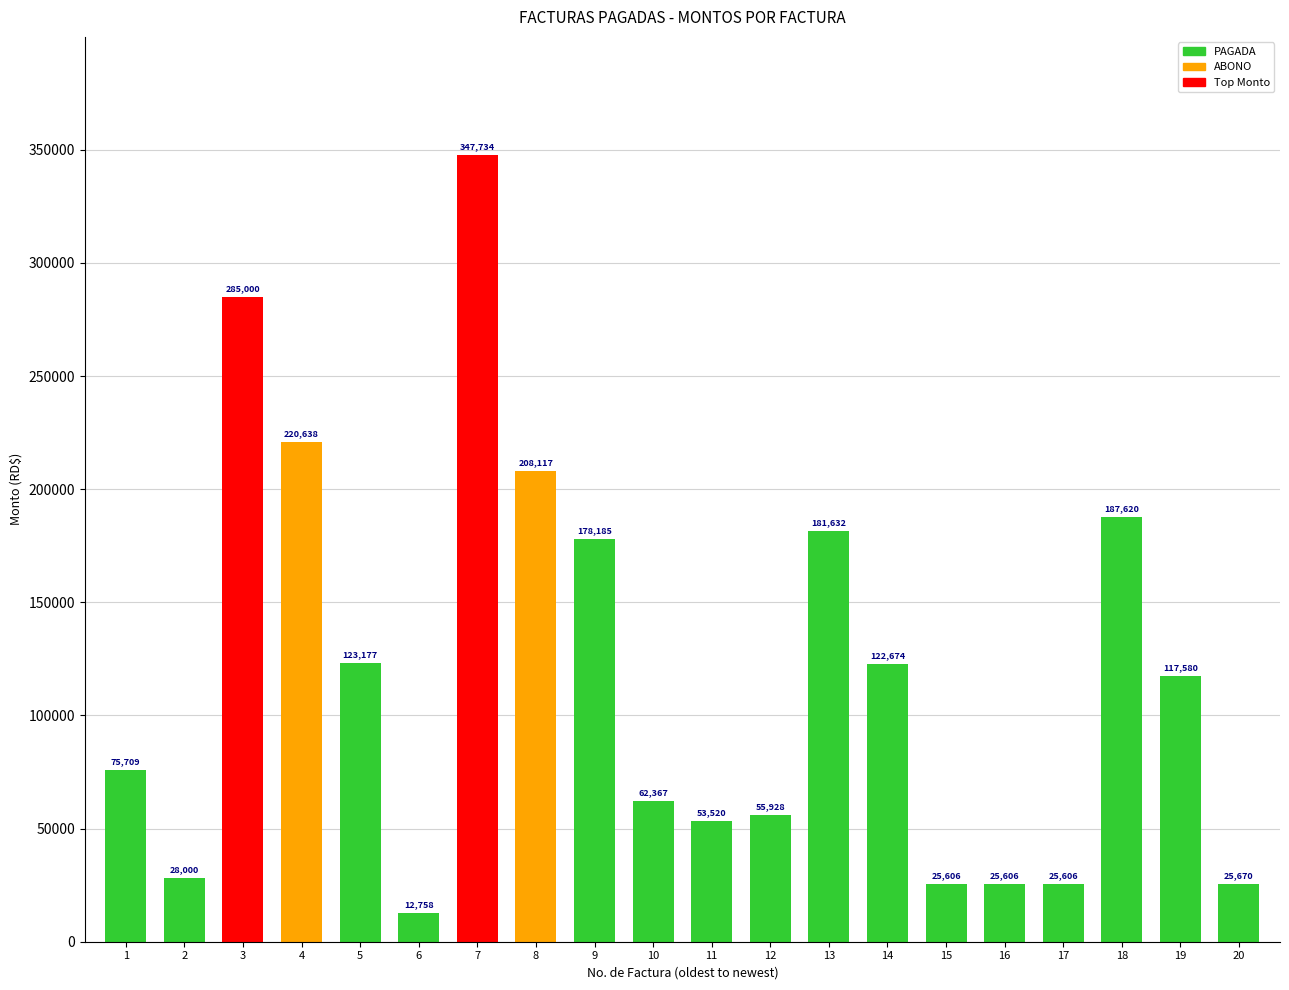

The chart shows a value of 285000.0 at 3. True or false?

True